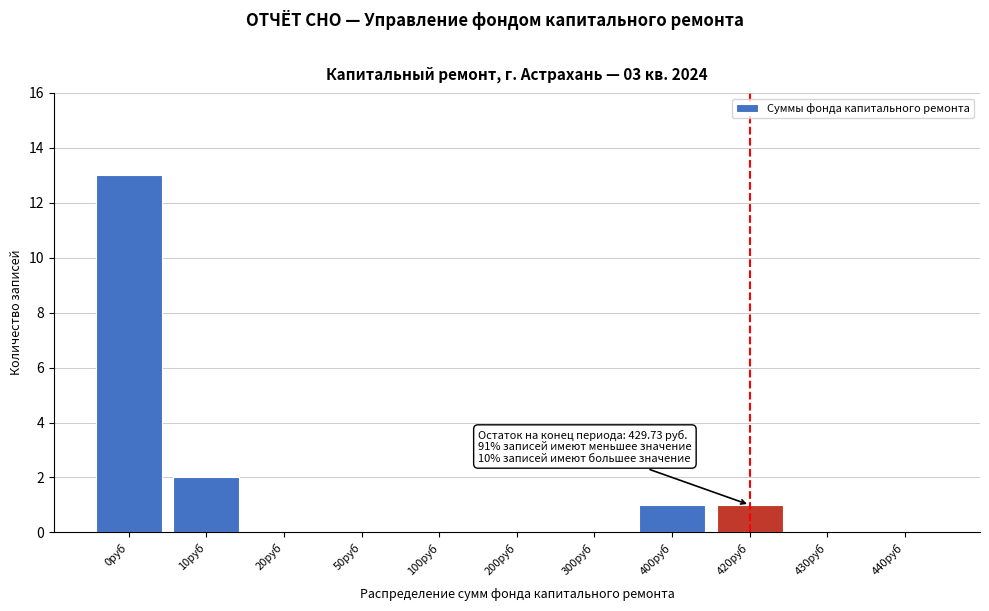

Reading right to left, extract all data points from this chart.

440руб=0	430руб=0	420руб=1	400руб=1	300руб=0	200руб=0	100руб=0	50руб=0	20руб=0	10руб=2	0руб=13